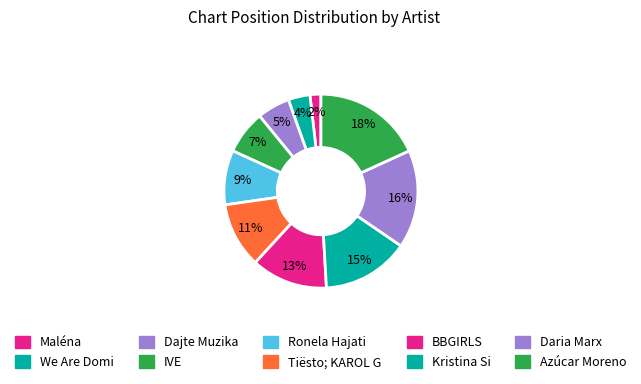

Count the number of slices in the pie.

10